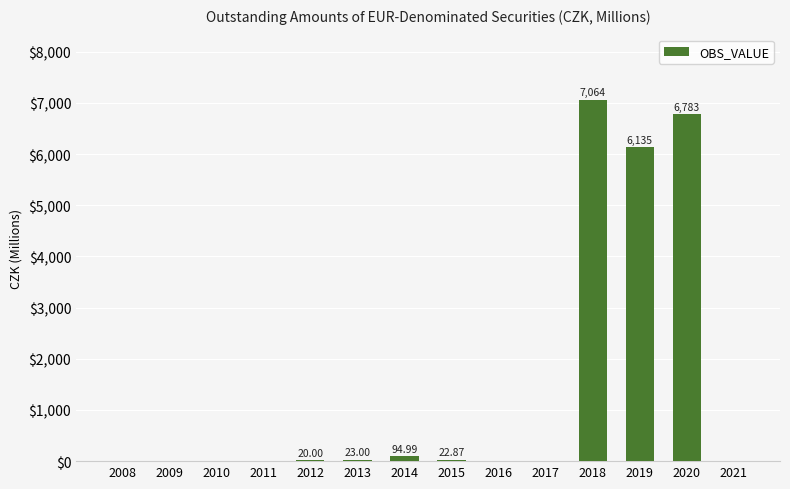

Where is the data nearest to the value 3532?

2019